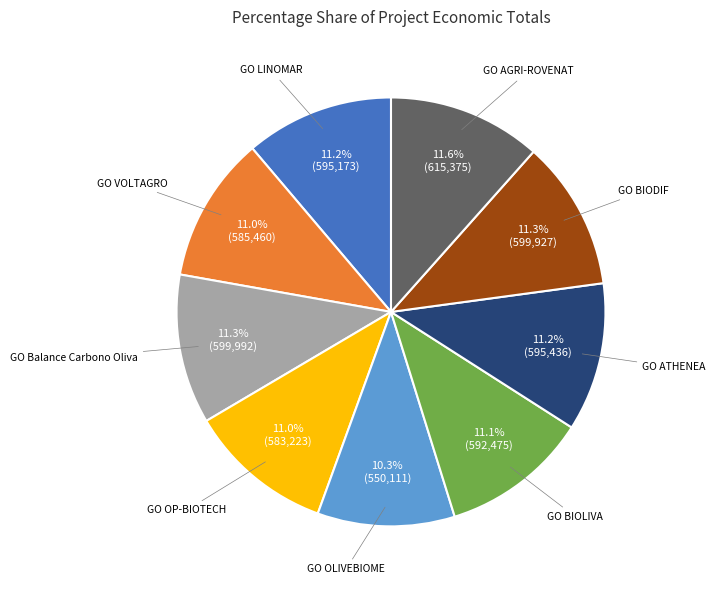

Is there any slice that represents more than half of the pie?

No